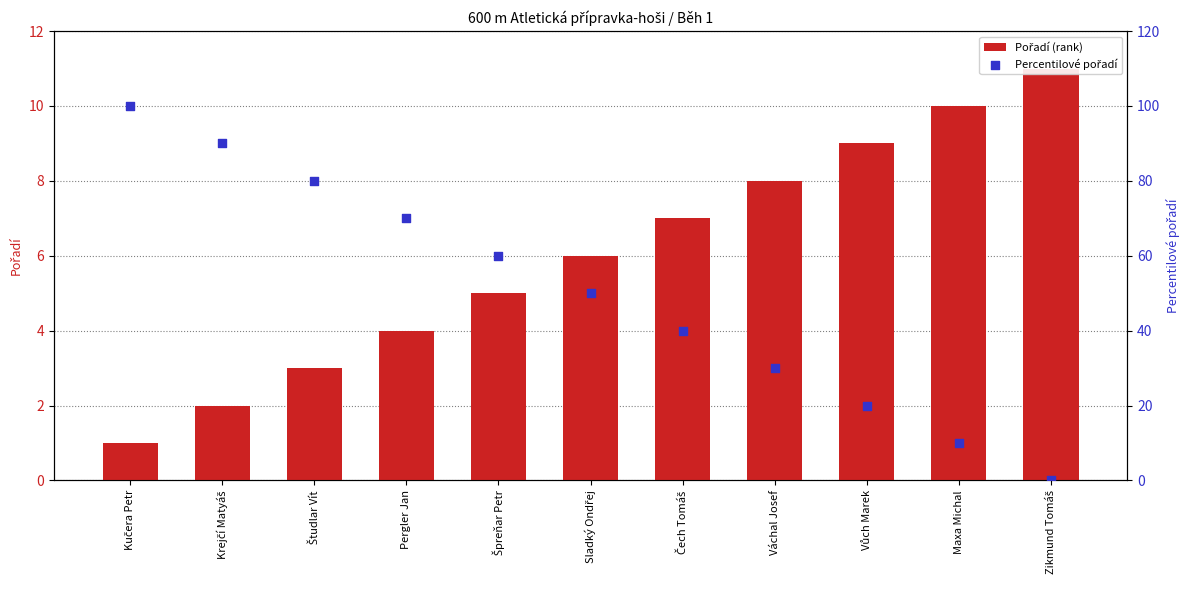

At how many categories does at least one series exceed 64?

4